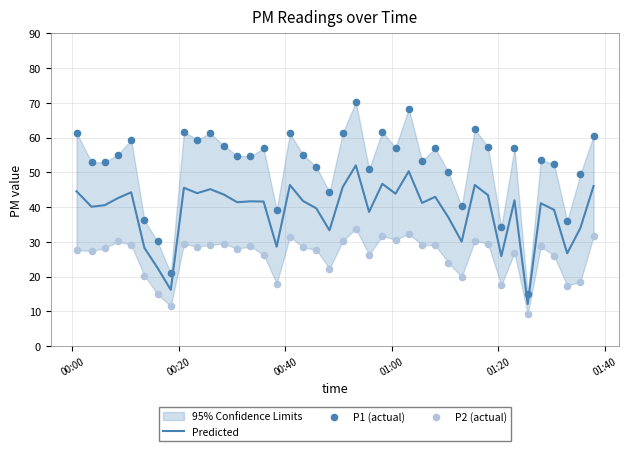

Which series has the largest Y range (max minus min)?

P1 (actual)